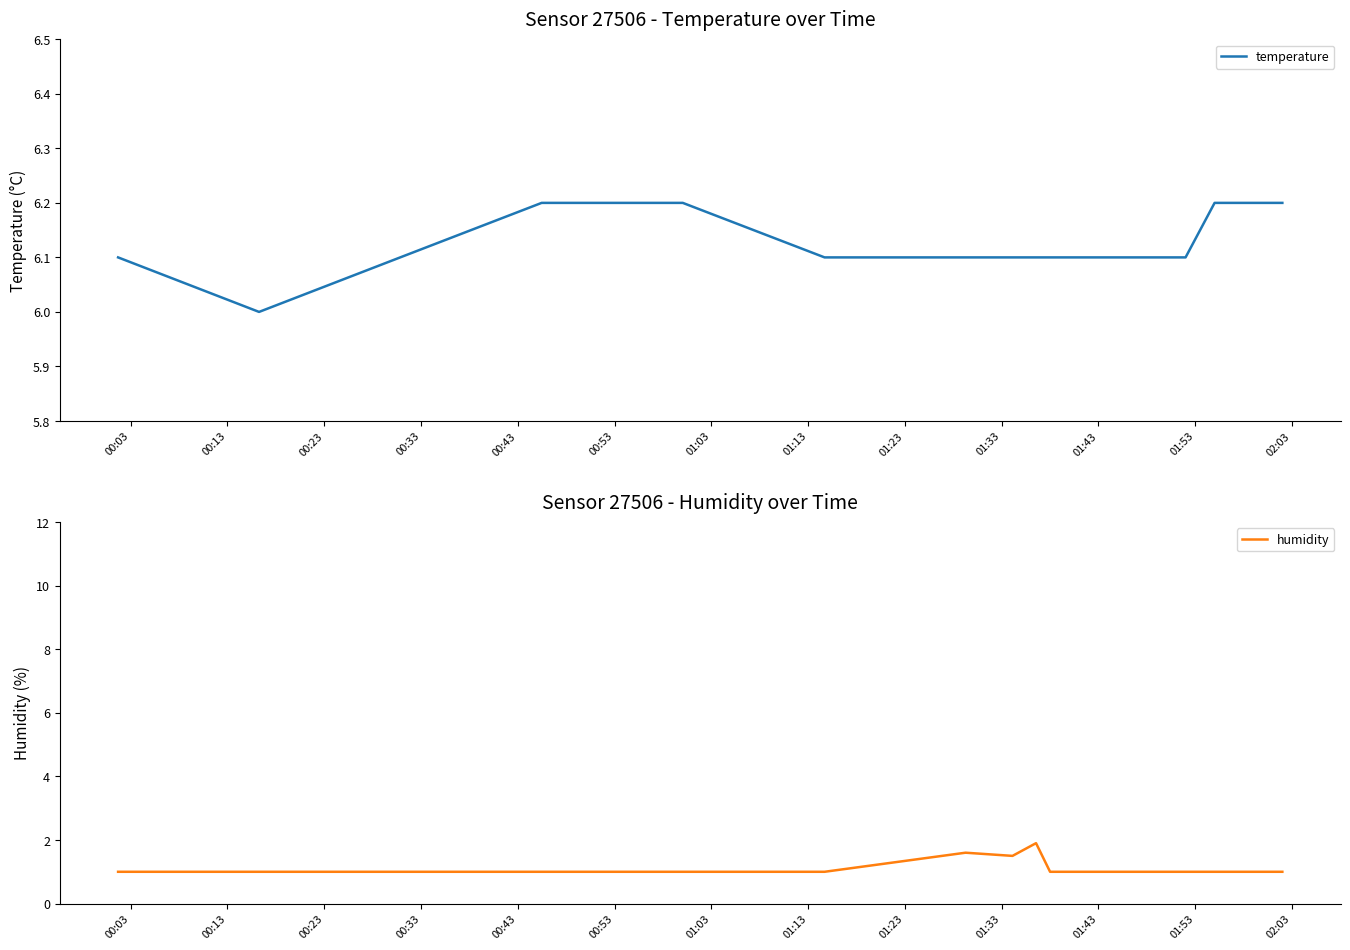

What is the minimum value for temperature?

6.0